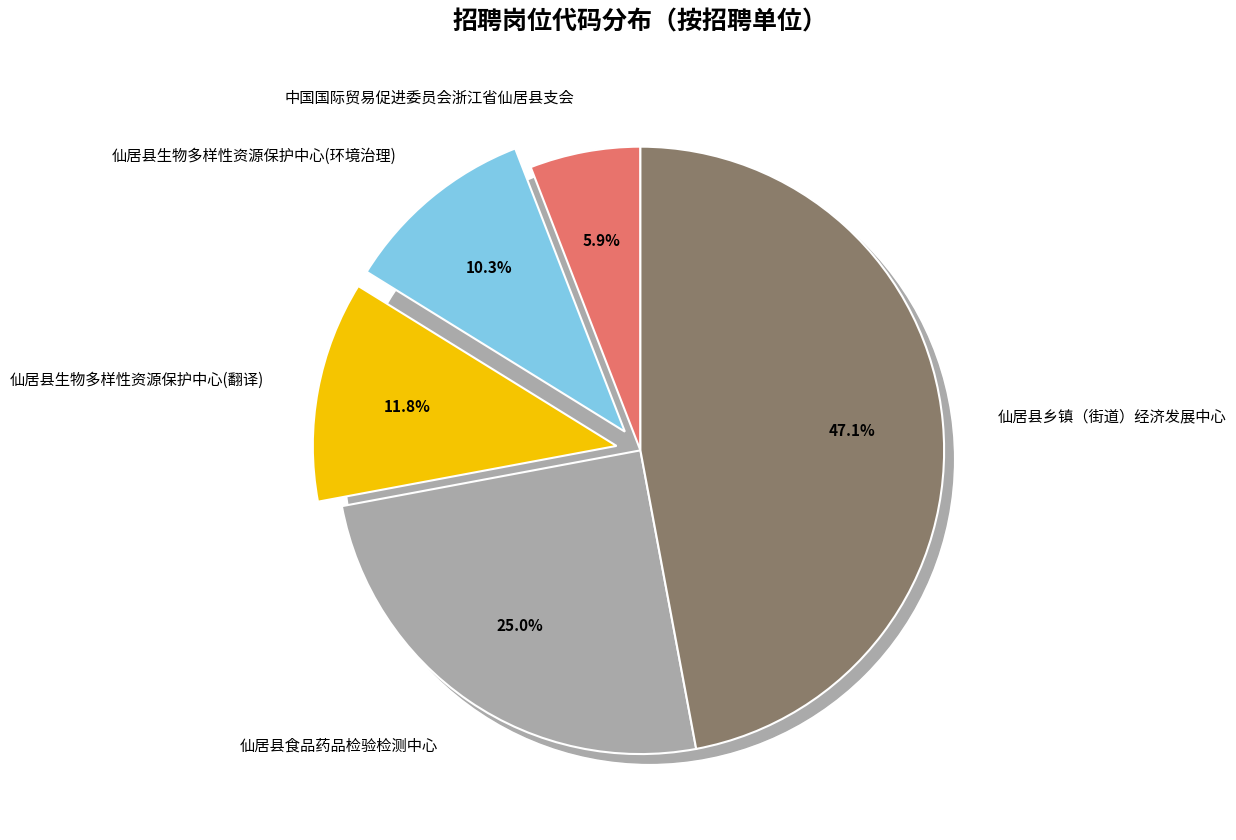

To the nearest percent, what is the combined percentage of 仙居县乡镇（街道）经济发展中心 and 仙居县生物多样性资源保护中心(翻译)?

59%